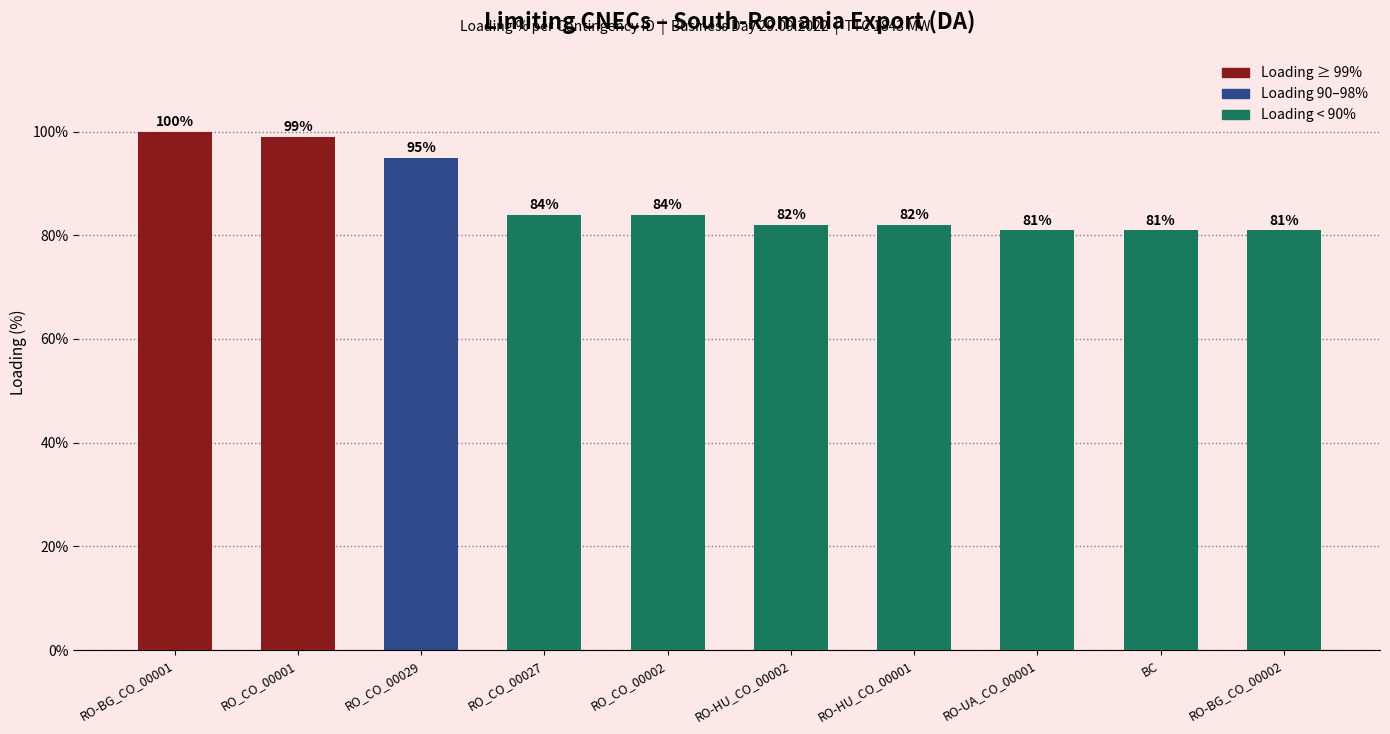

What is the change in value from RO_CO_00027 to RO-HU_CO_00001?

-2